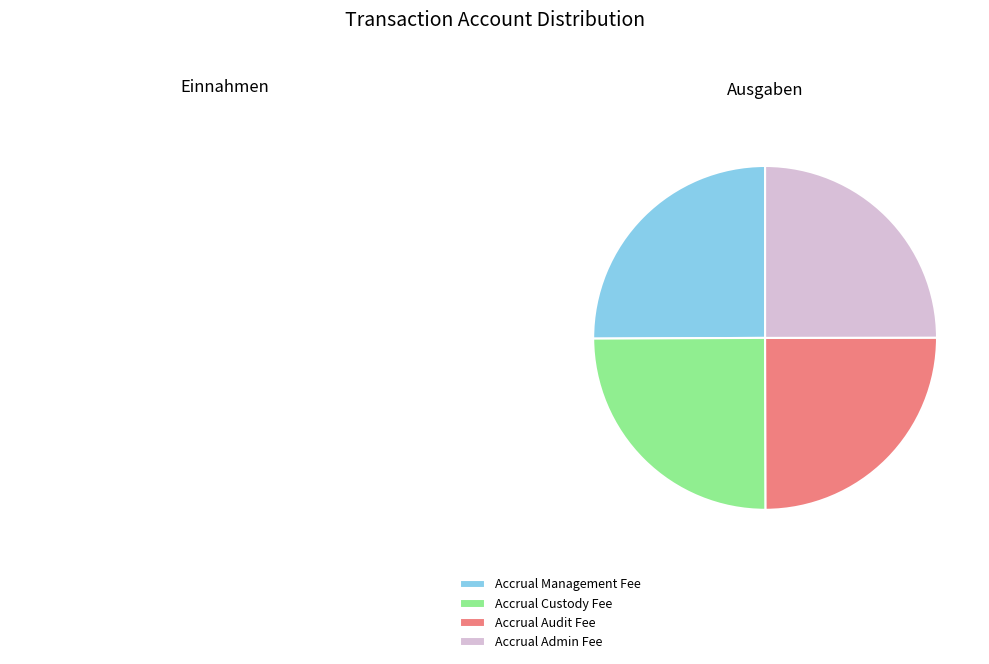

Is it true that Accrual Admin Fee is 17% of the pie?

False